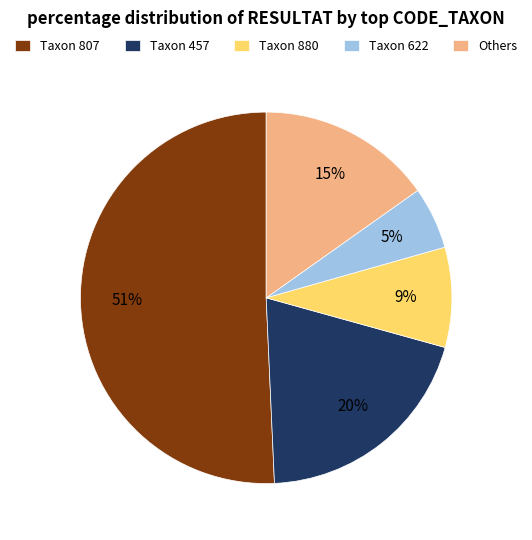

What is the largest slice in the pie chart?

Taxon 807